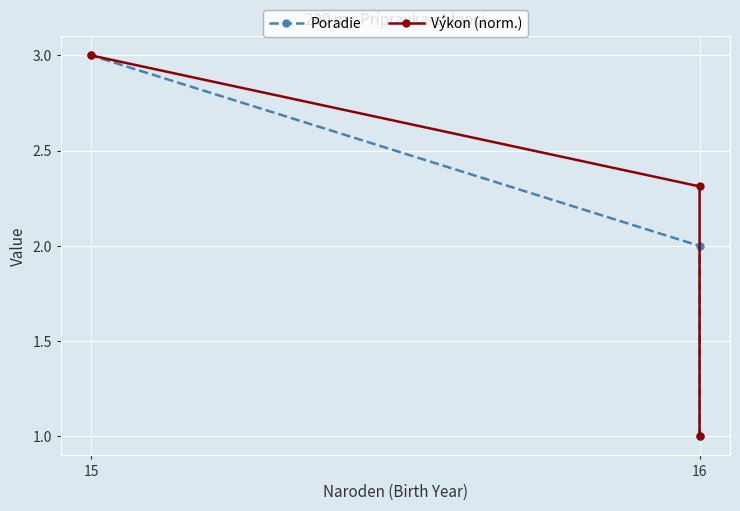

How many data points in Poradie are less than 2?

1